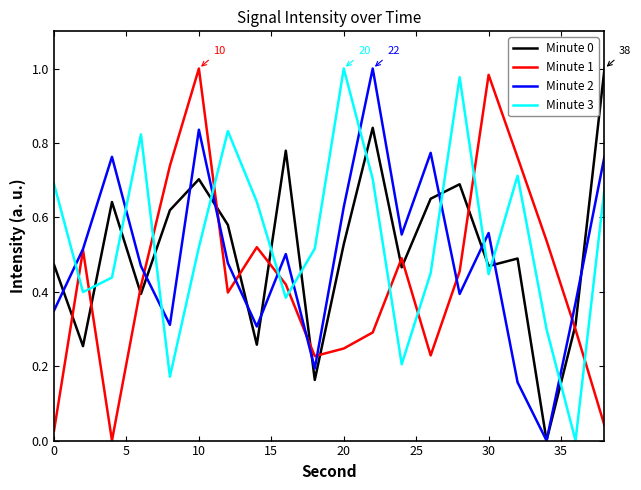

How many times do Minute 1 and Minute 0 cross each other?

12